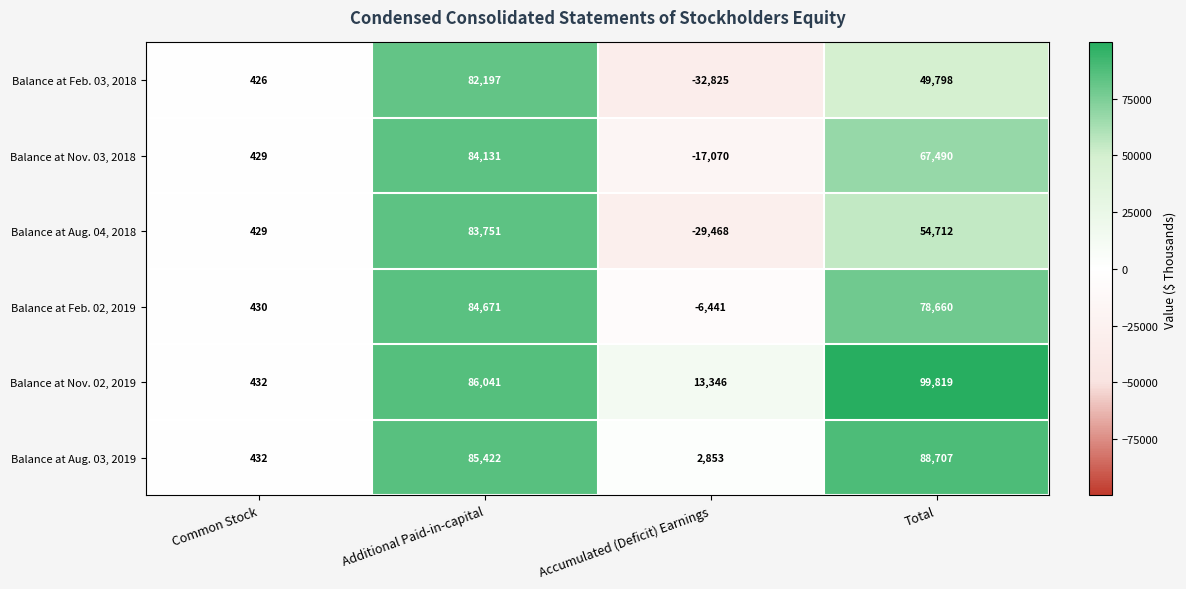

What is the sum of all Balance at Nov. 02, 2019 values?

199638